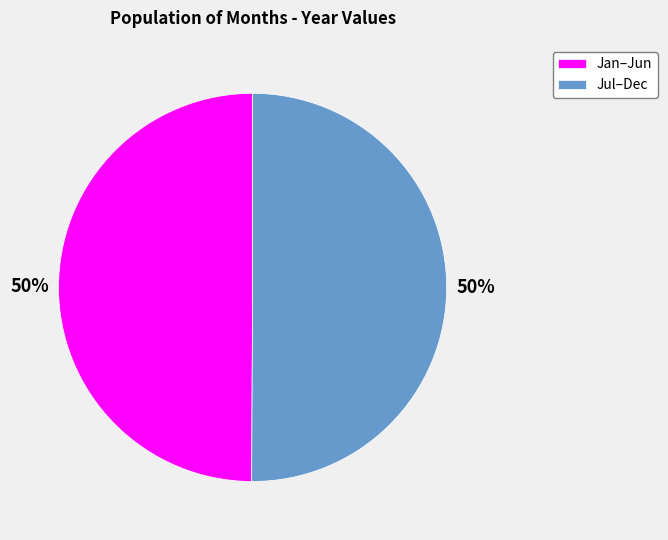

What percentage is the Jul–Dec slice, to the nearest percent?

50%